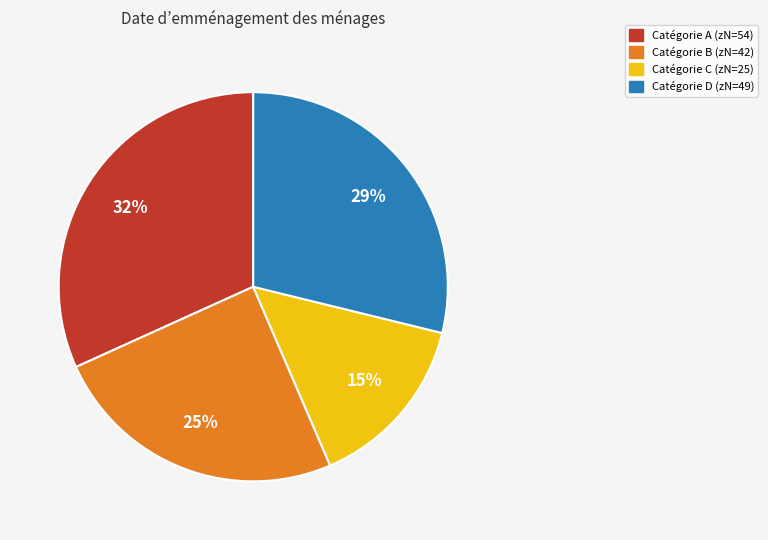

To the nearest percent, what is the average slice percentage?

25%